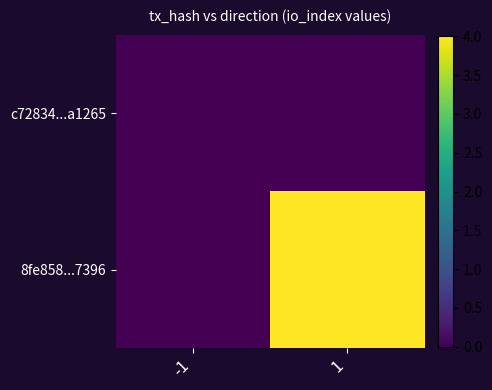

Rank the series at 1 from highest to lowest value.

8fe858...7396, c72834...a1265